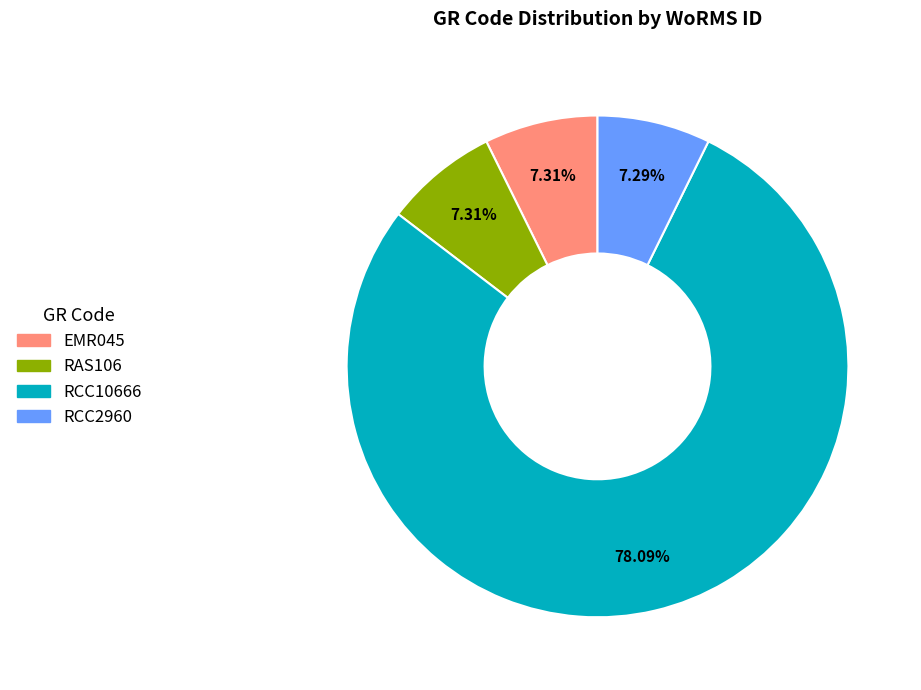

Do EMR045 and RCC10666 together represent more than half of the pie?

Yes